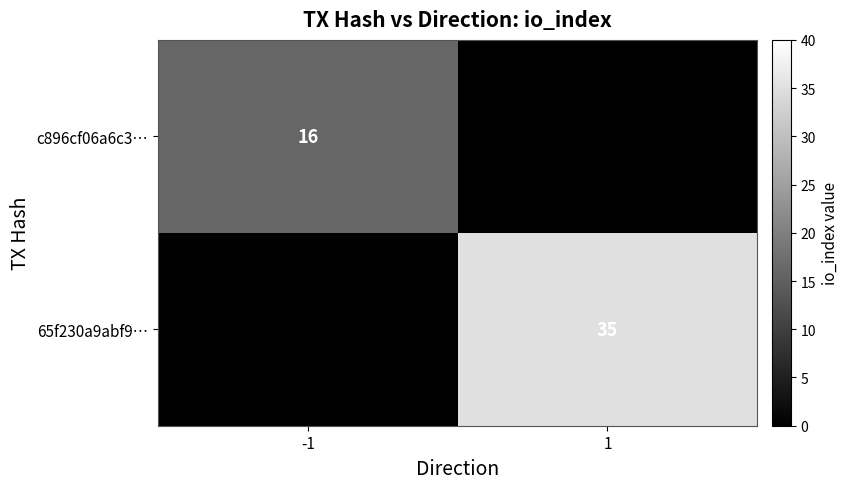

How many categories are shown in the chart?

2